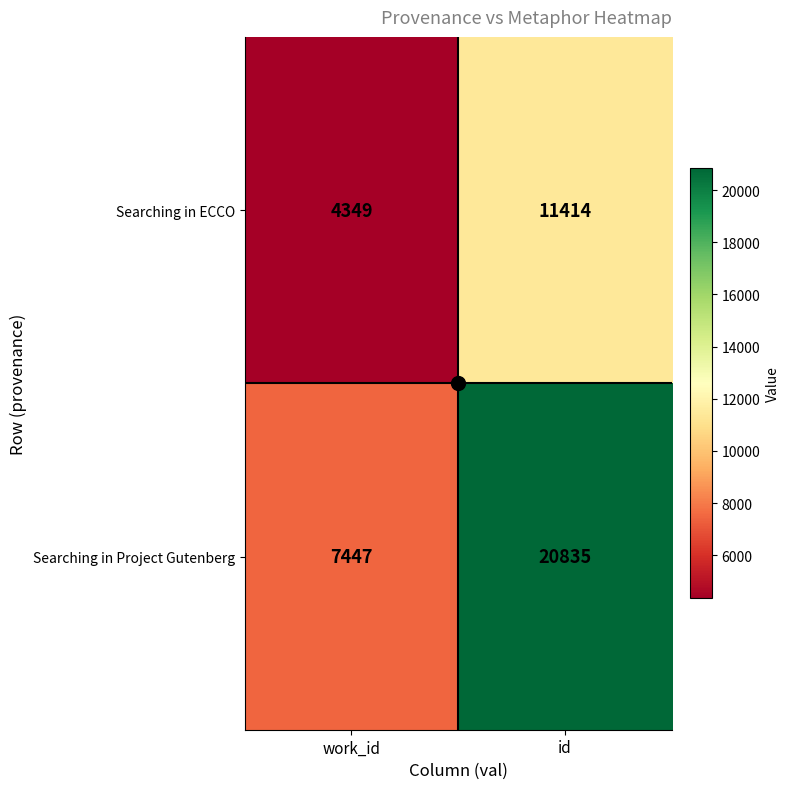

List the series in order of their peak value, lowest first.

Searching in ECCO, Searching in Project Gutenberg